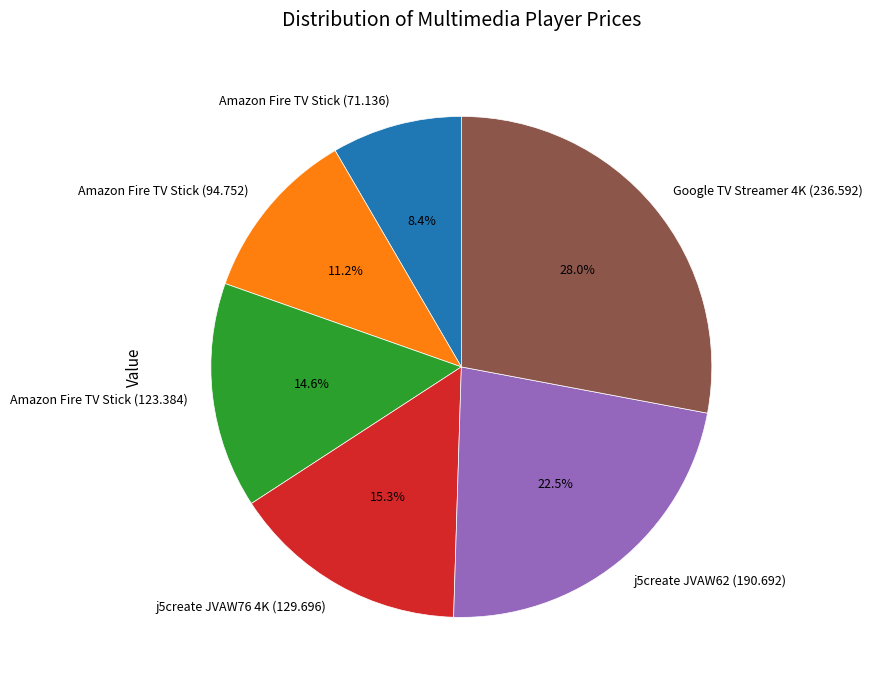

To the nearest percent, what is the difference between the j5create JVAW62 (190.692) and Amazon Fire TV Stick (71.136) slice percentages?

14%